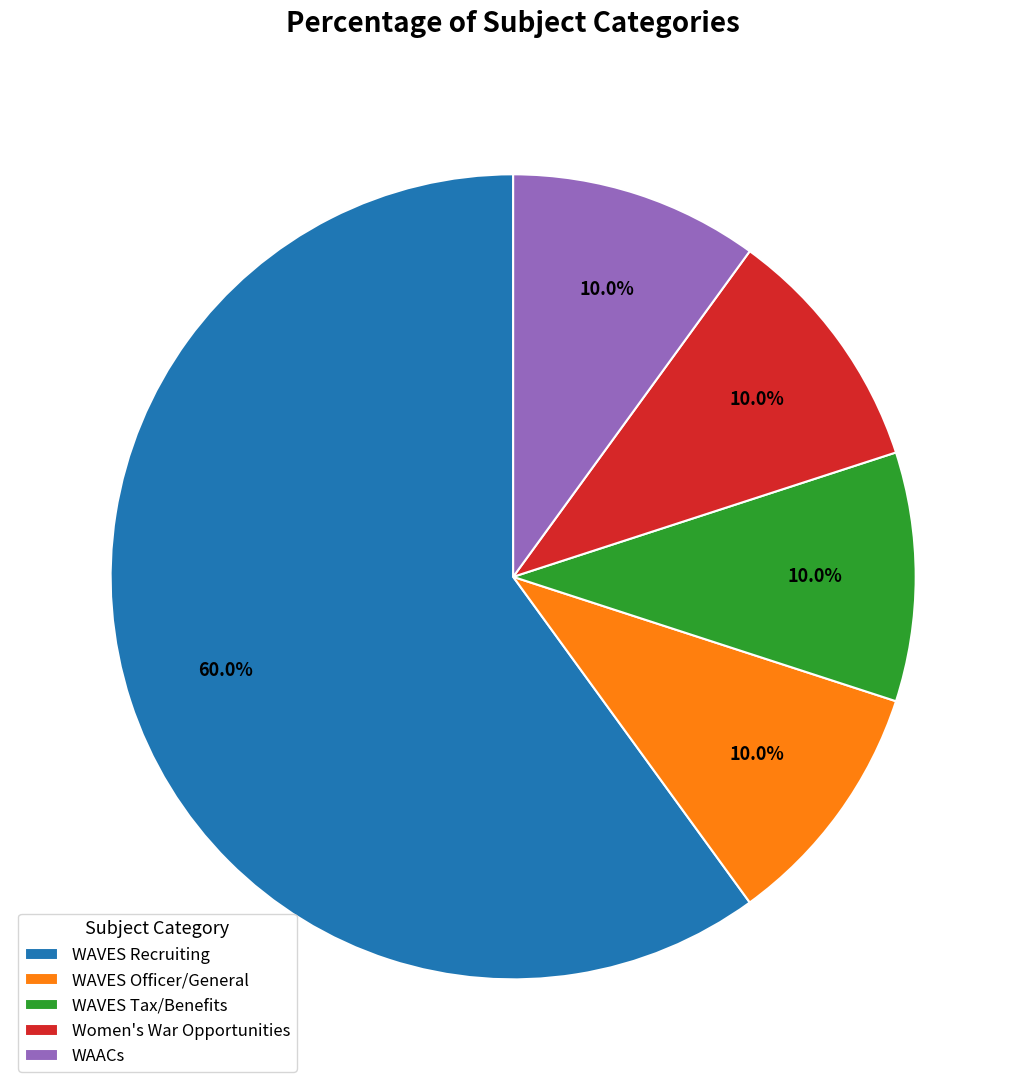

Is it true that WAACs is 2% of the pie?

False